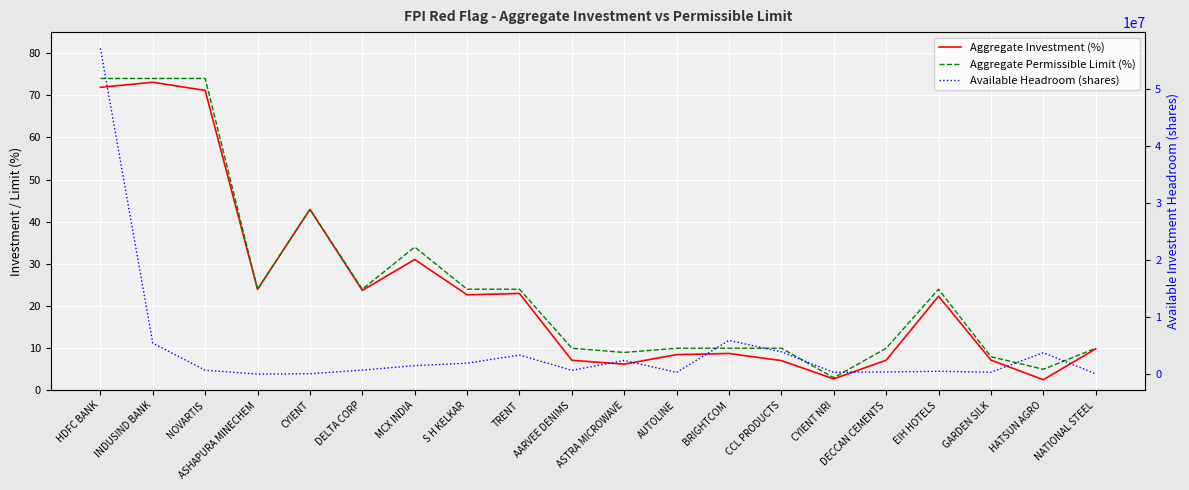

True or false: Aggregate Permissible Limit (%) and Aggregate Investment (%) cross at least once.

False